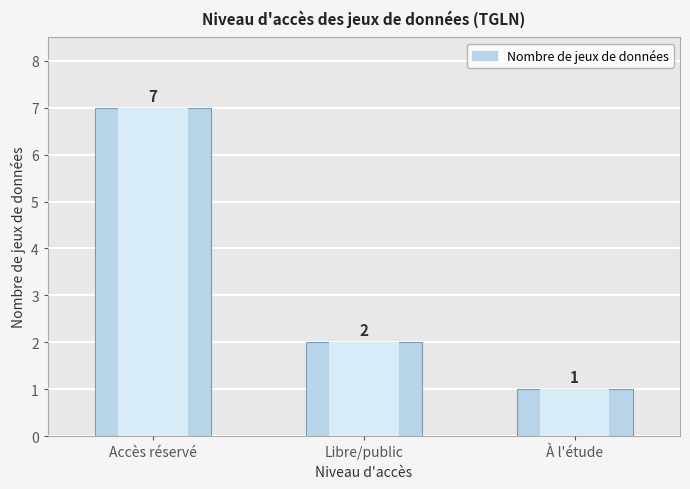

What is the label of the 3rd bar from the right?

Accès réservé